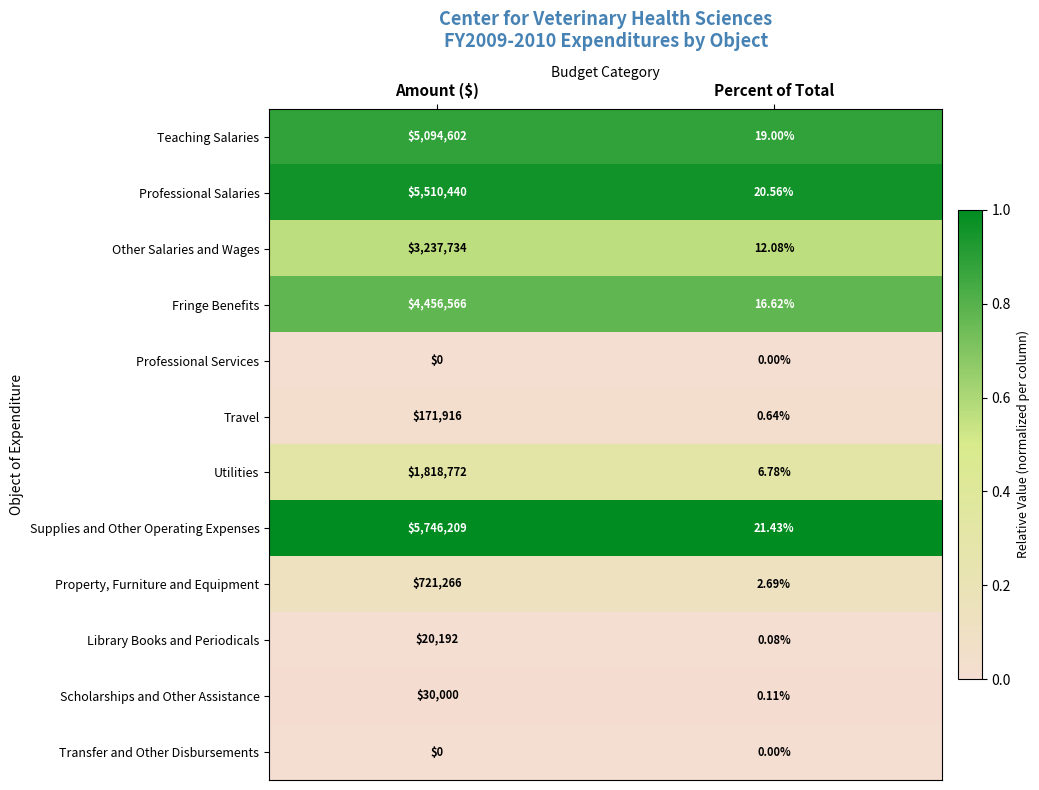

At which label does Property, Furniture and Equipment reach its peak?

Amount ($)